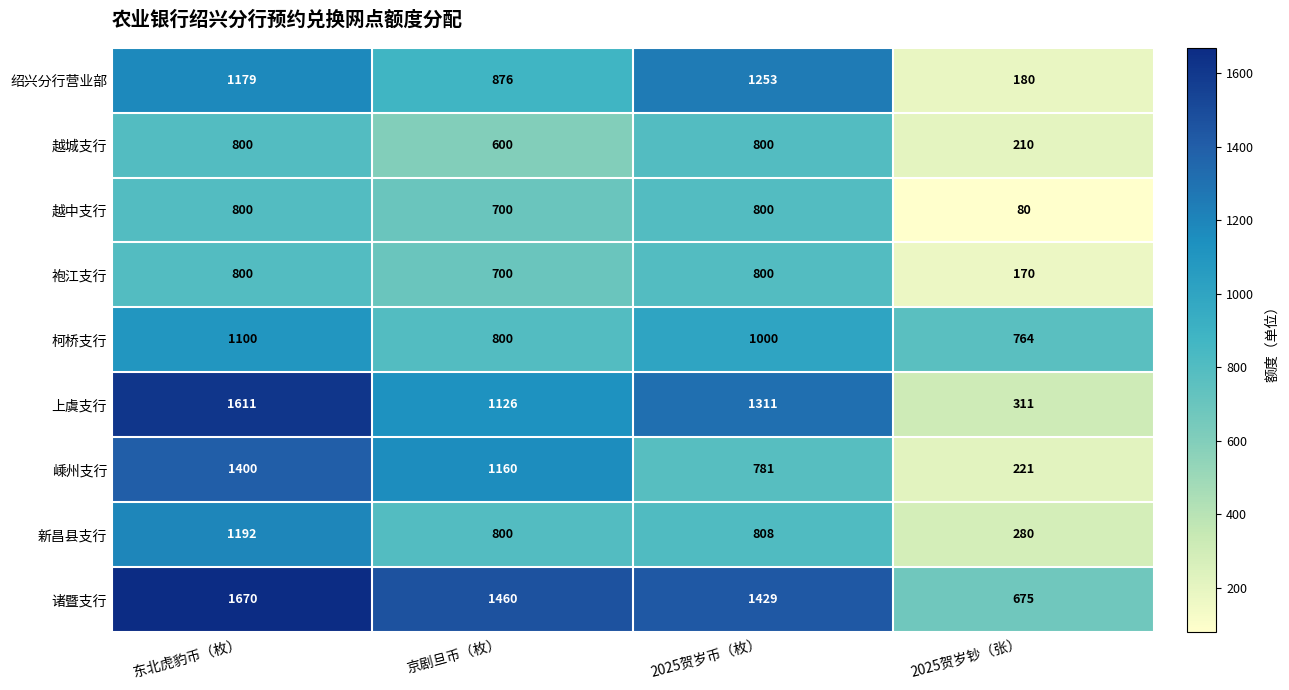

What is the spread (max minus min) of values at 2025贺岁钞（张）?

684